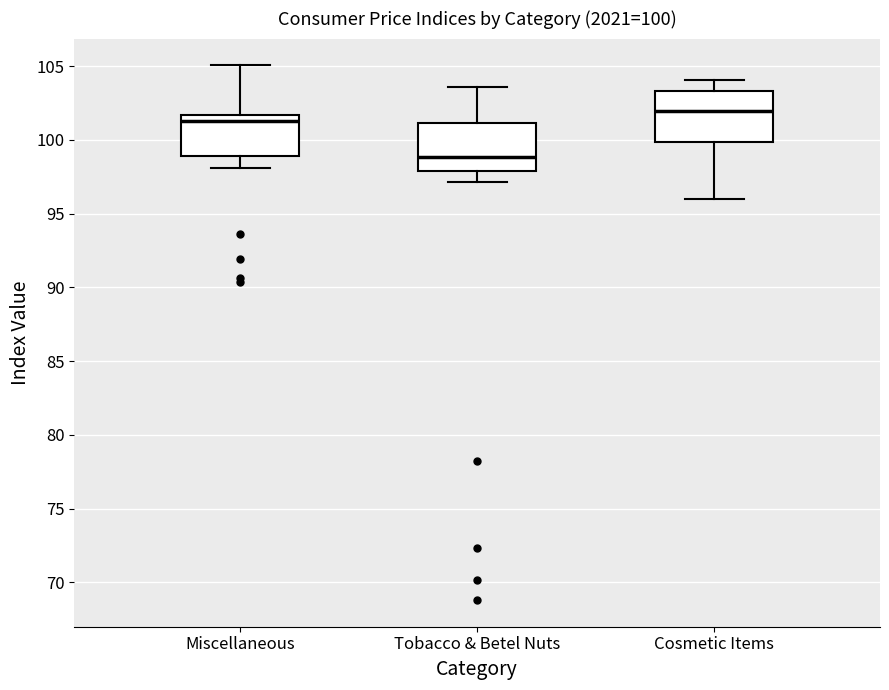

Which box's median line is the highest?

Cosmetic Items